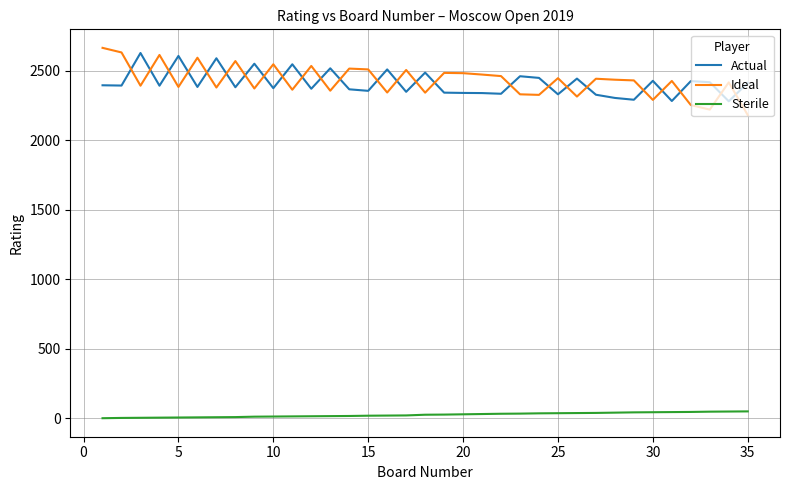

Which series has the largest range (max minus min)?

Ideal